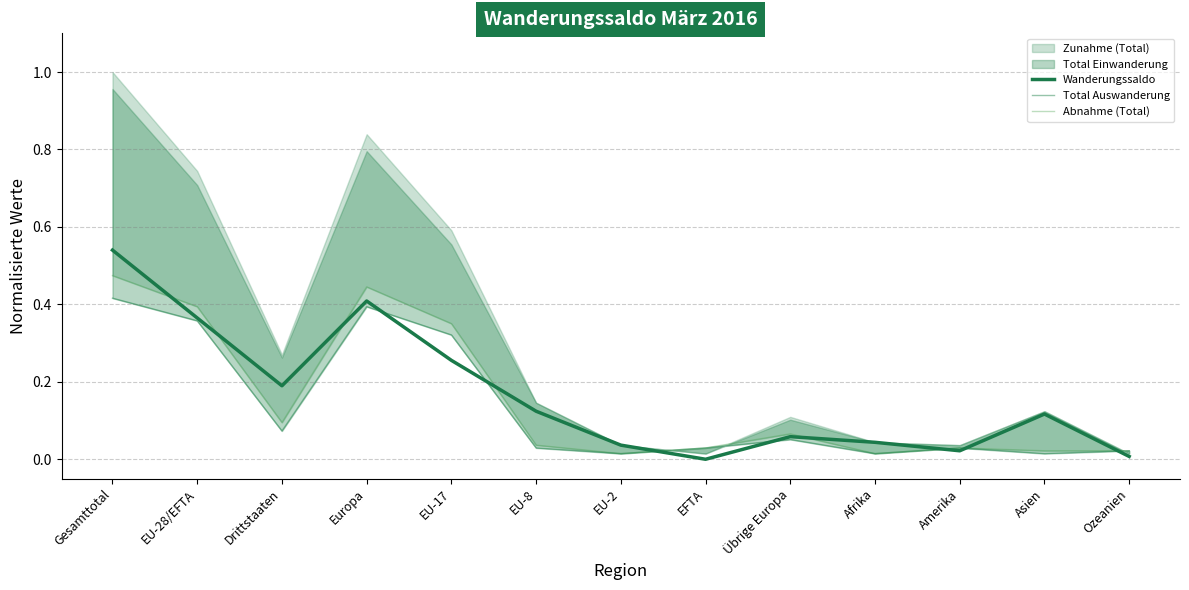

Read the Abnahme (Total) value at EU-17.

0.4